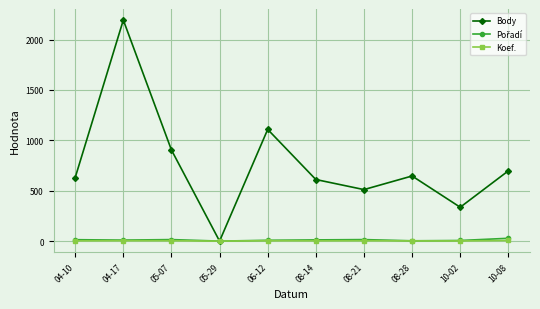

Where does the Body series first go above 646?

04-17